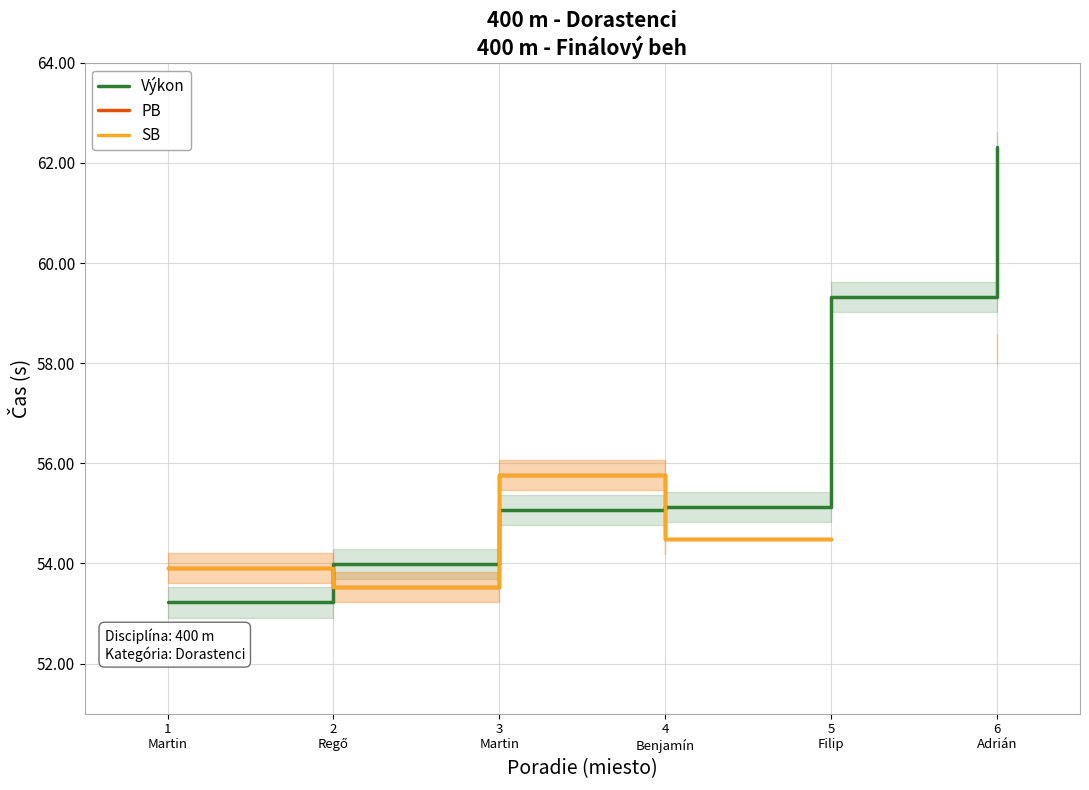

How many lines are shown in the chart?

3